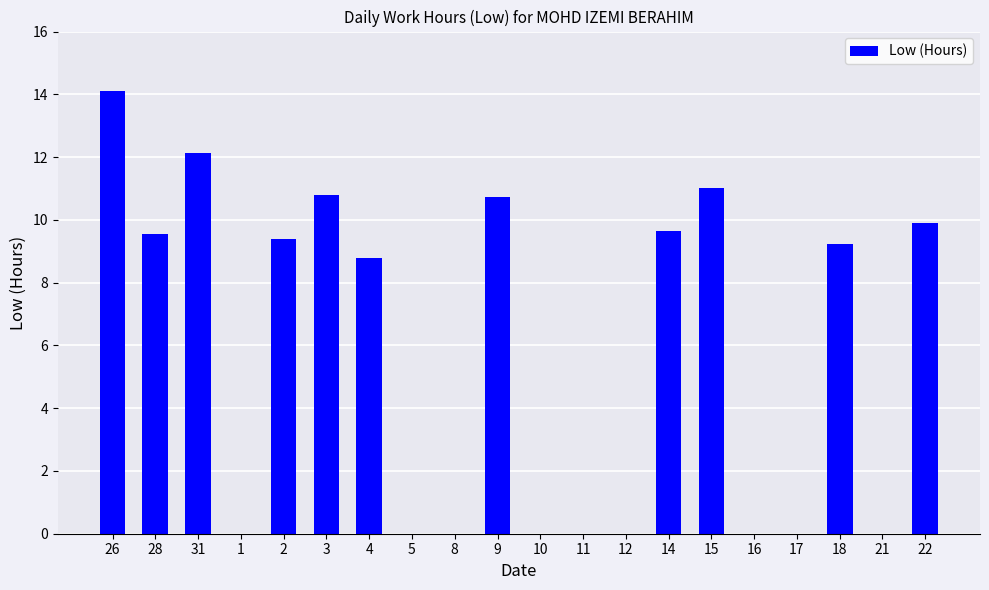

The chart shows a value of 2.6 at 28. True or false?

False